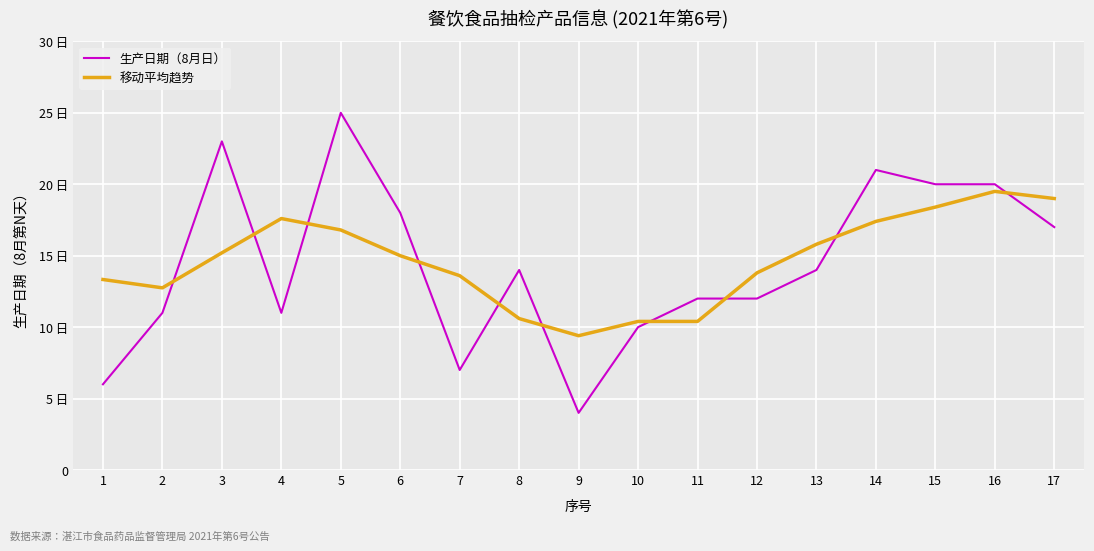

List the series in order of their overall mean, lowest first.

生产日期（8月日）, 移动平均趋势